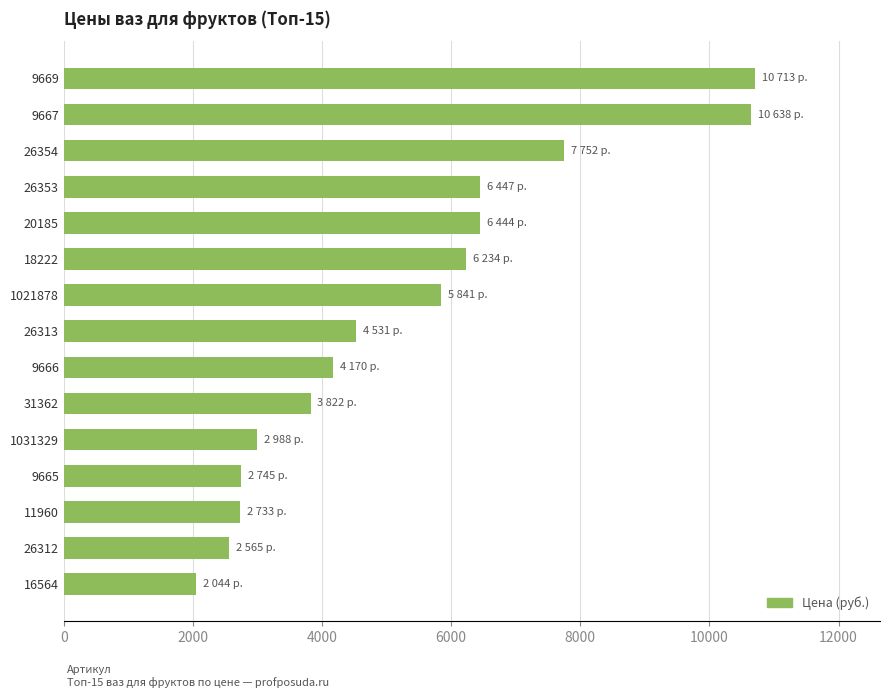

What is the minimum value shown in the chart?

2044